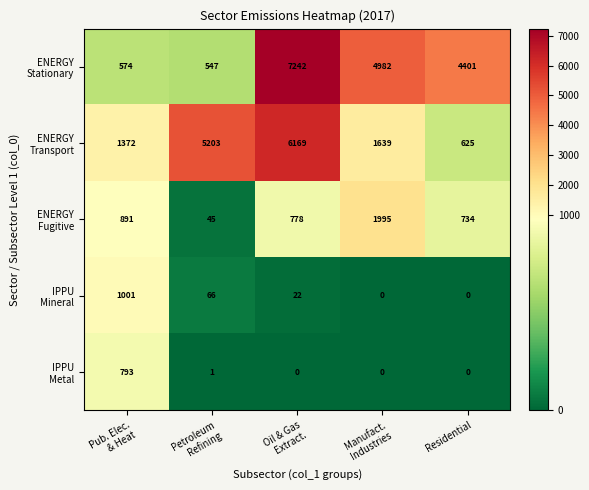

What is the total value across all series at Residential?

5760